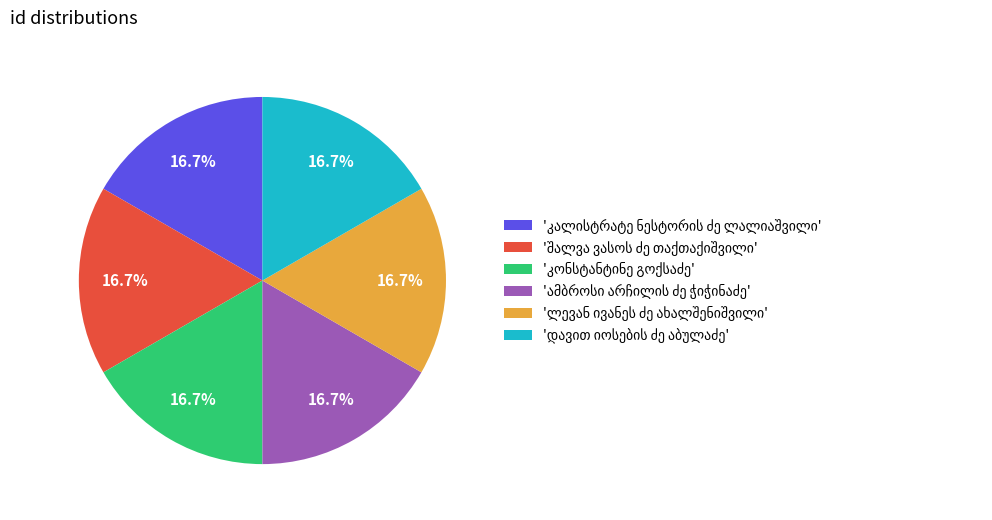

How many segments does this pie chart have?

6